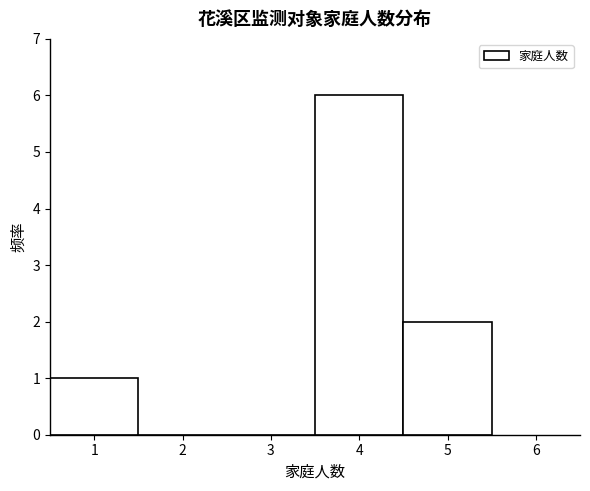

What is the height of the bar covering 0.5 to 1.5 on the x-axis? The values are not printed on the chart, so give them approximately, as read against the axis.

1